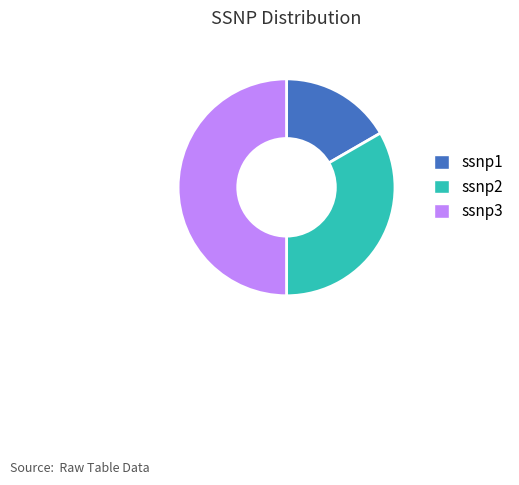

Do ssnp3 and ssnp2 together represent more than half of the pie?

Yes